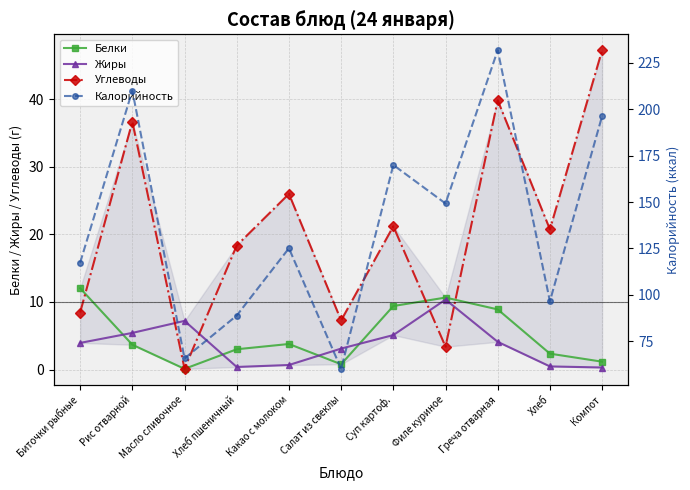

Is the value of Углеводы at Салат из свеклы greater than the value of Белки at Салат из свеклы?

Yes